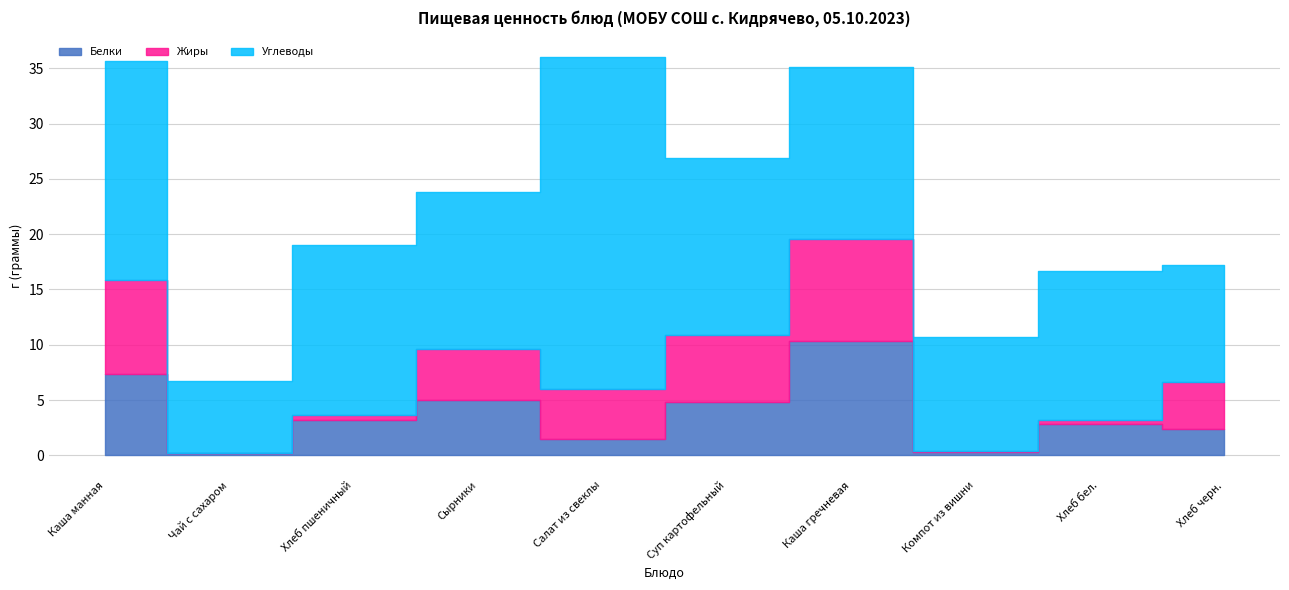

Is the value of Белки at Суп картофельный greater than the value of Углеводы at Хлеб пшеничный?

No